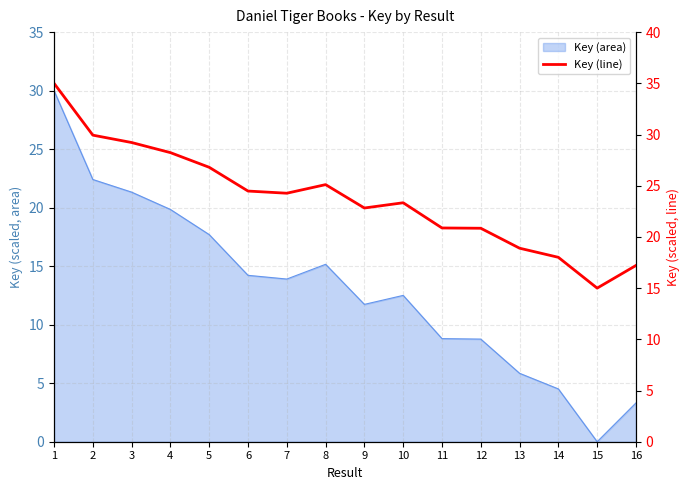

Where is the first local maximum?

8